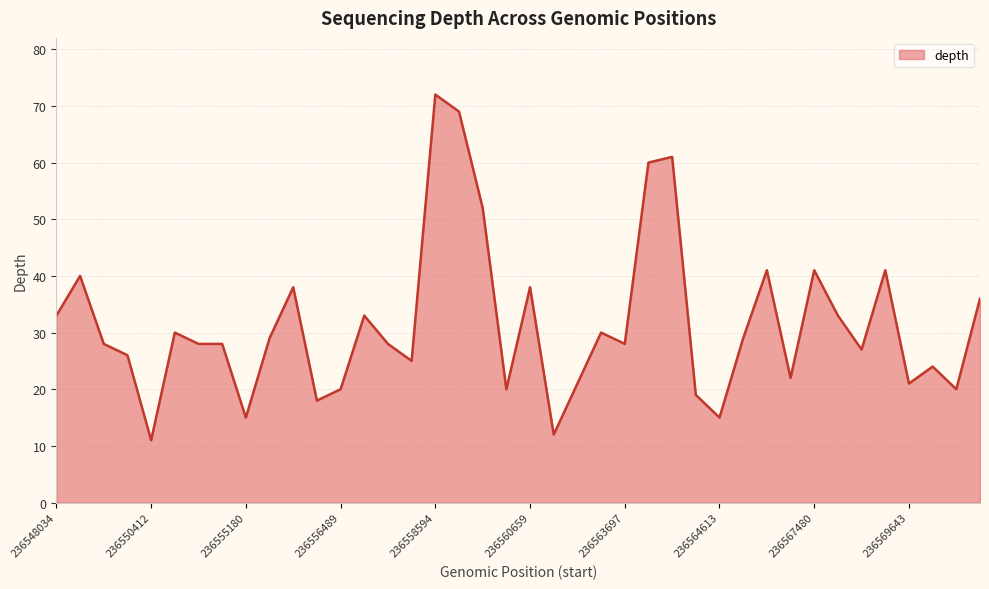

What is the difference between the values at 236567791 and 236557795?

2